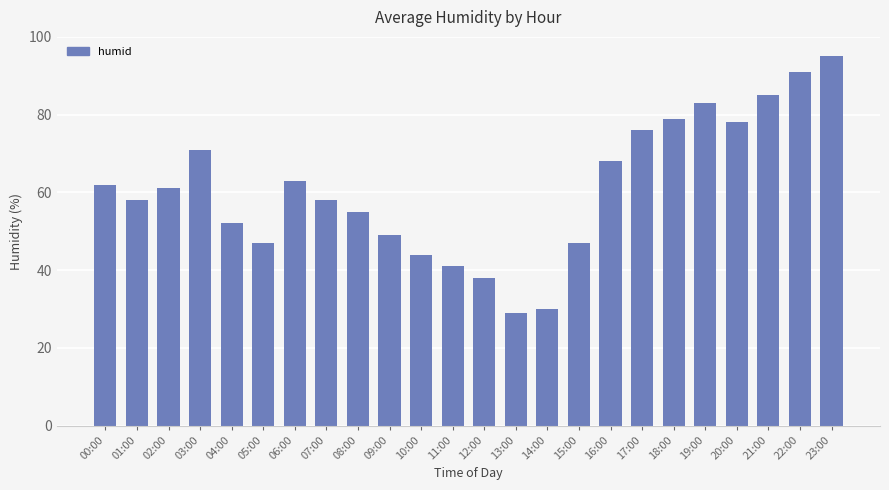

At which category does the chart reach its minimum across all series?

13:00